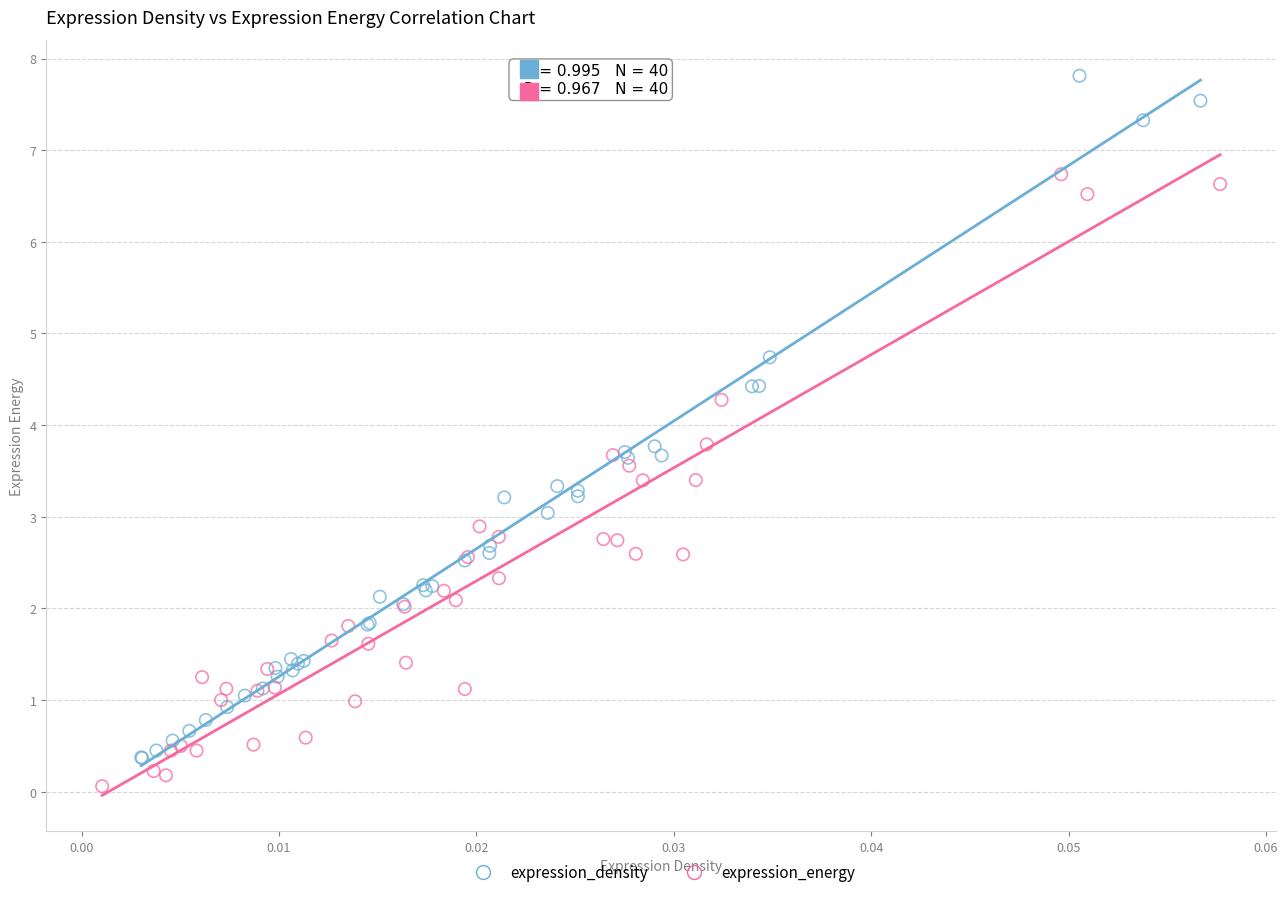

Which series reaches the maximum Y coordinate?

expression_density